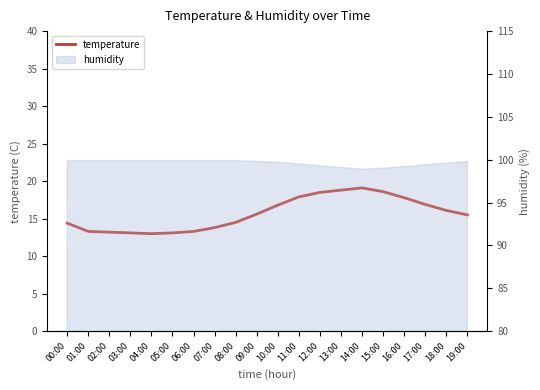

What is the difference between the maximum and minimum values?

6.1